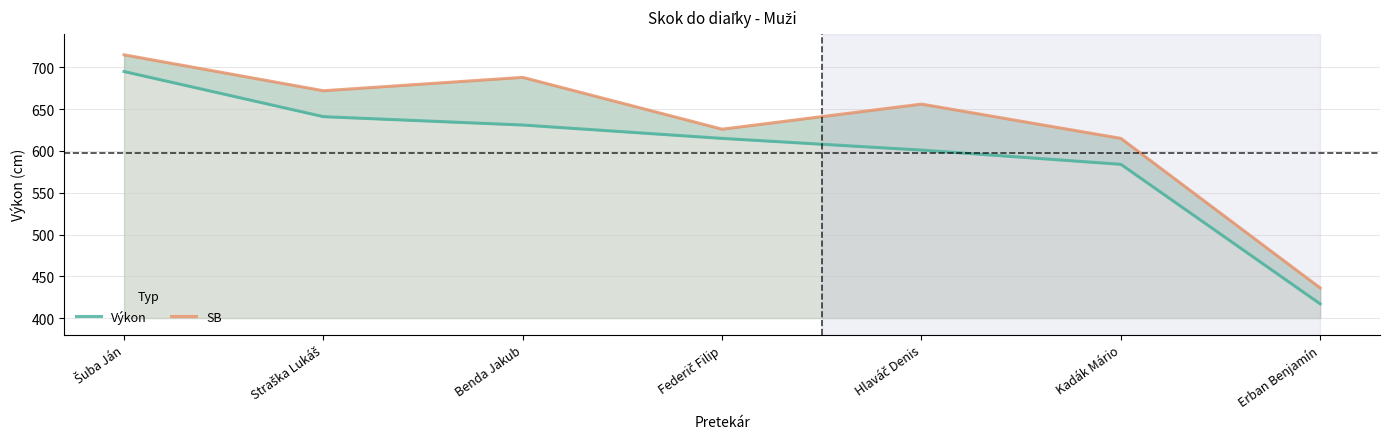

How many values in the SB series are below 656?

3